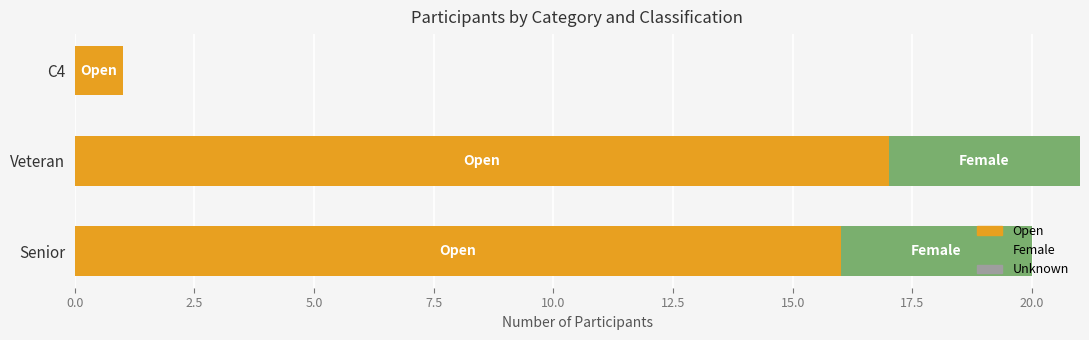

Where is Open nearest to the value 9?

Senior